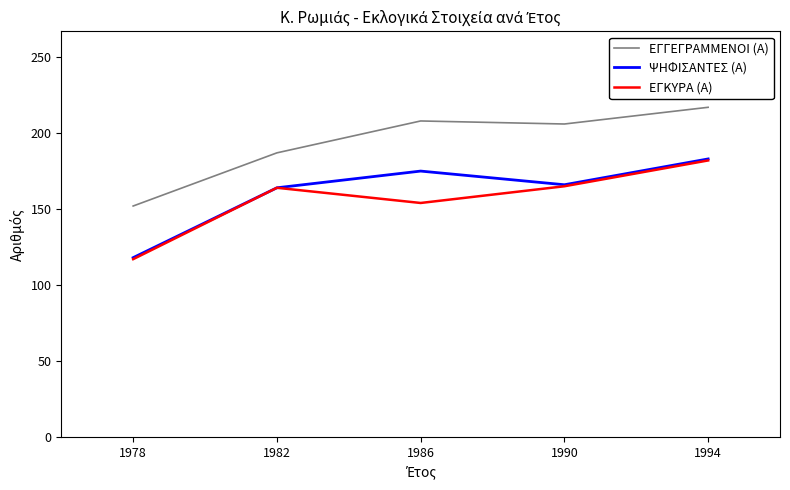

How many lines are shown in the chart?

3